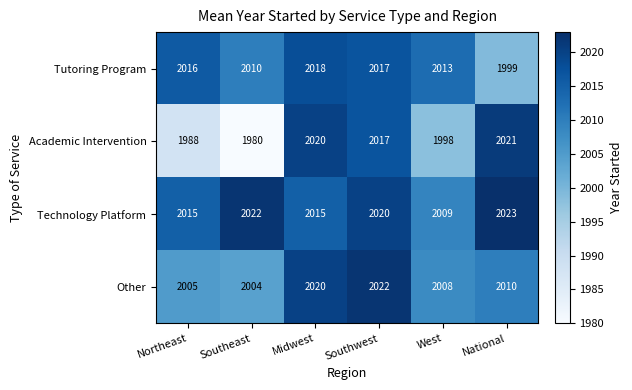

How many data points does each series have?

6